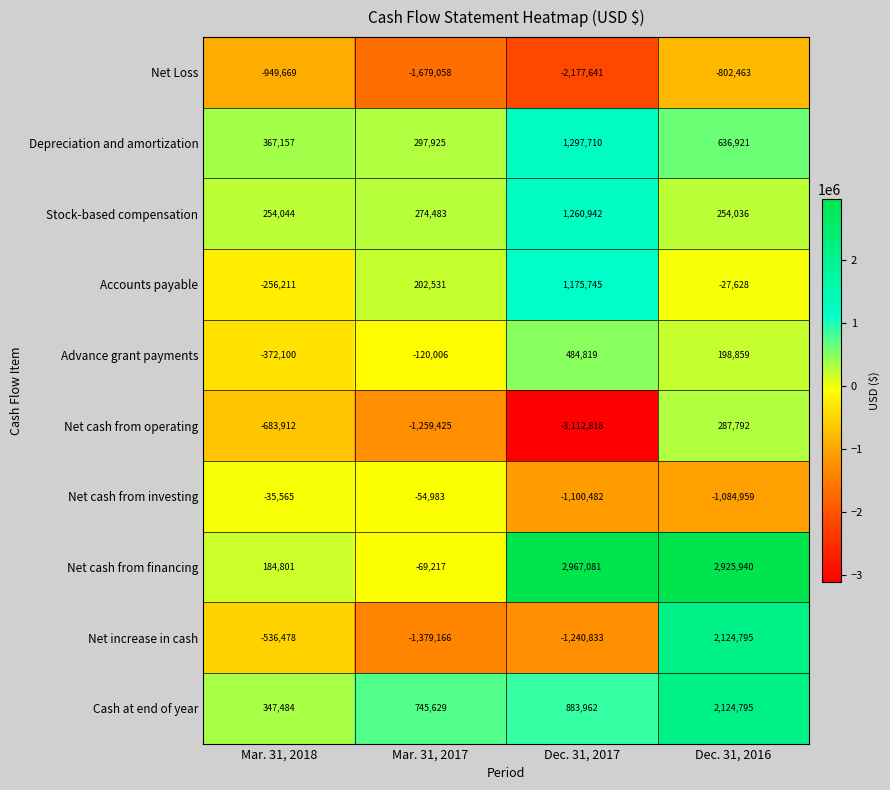

Where is Net cash from investing nearest to the value -568023?

Mar. 31, 2017